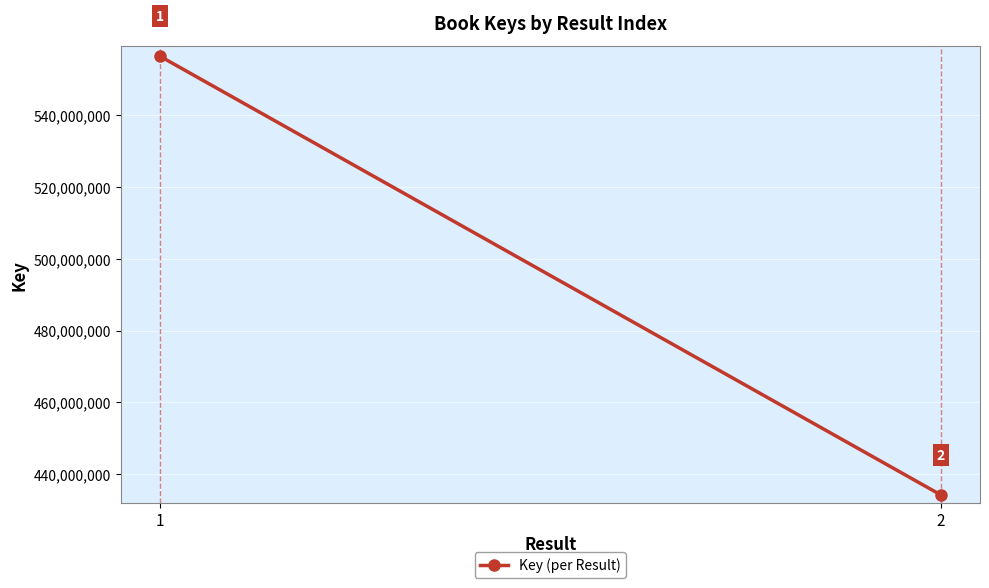

Reading left to right, list all the values displayed in this chart.

1=556504120	2=434166363